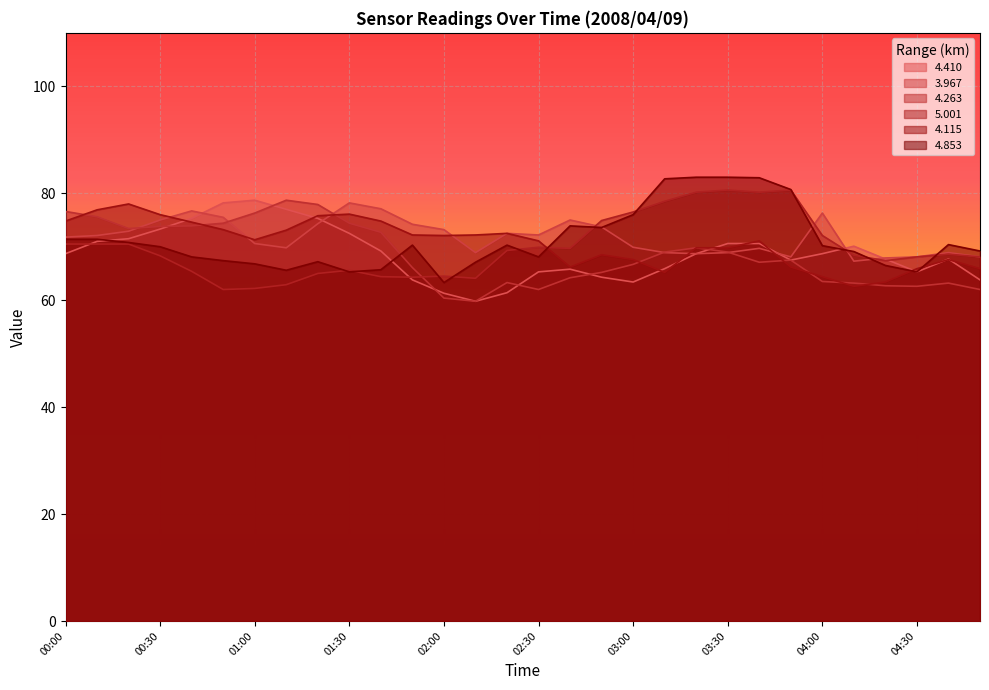

True or false:   4.853 and   4.410 intersect in this chart.

True